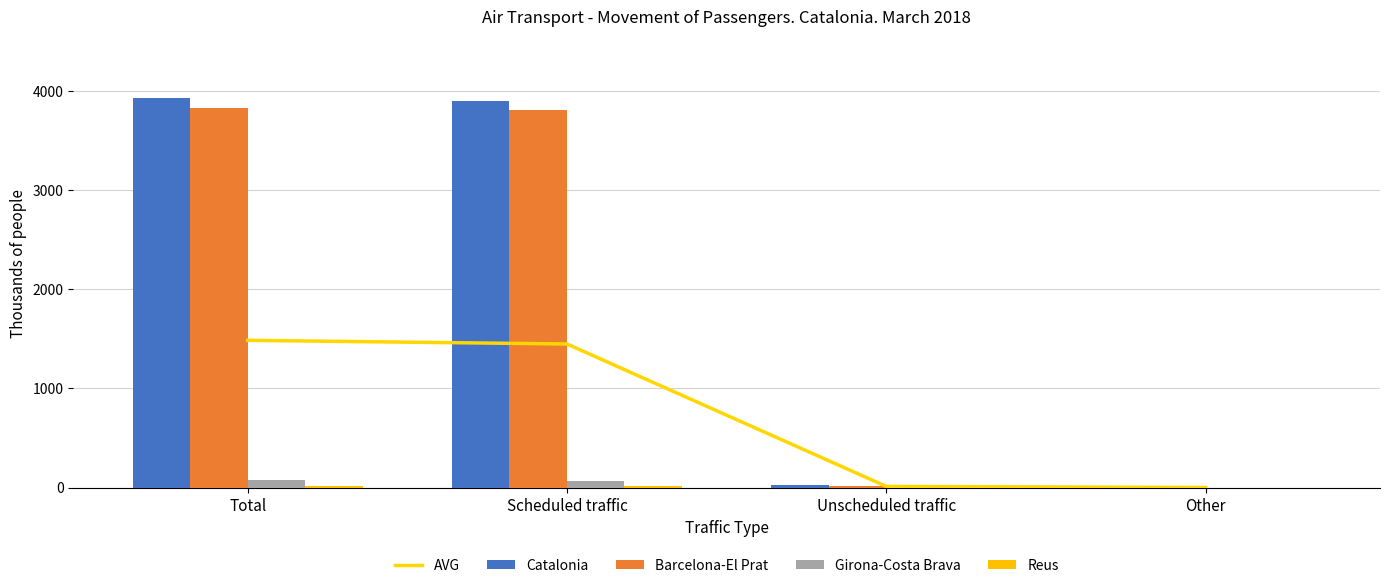

Reading left to right, transcribe all the data shown in this chart.

AVG: 1485.4	1448.6	12.8	1.4
Catalonia: 3929.0	3897.6	28.5	2.9
Barcelona-El Prat: 3832.3	3810.4	20.5	1.4
Girona-Costa Brava: 72.9	71.4	0.7	0.8
Reus: 16.4	14.5	1.3	0.6